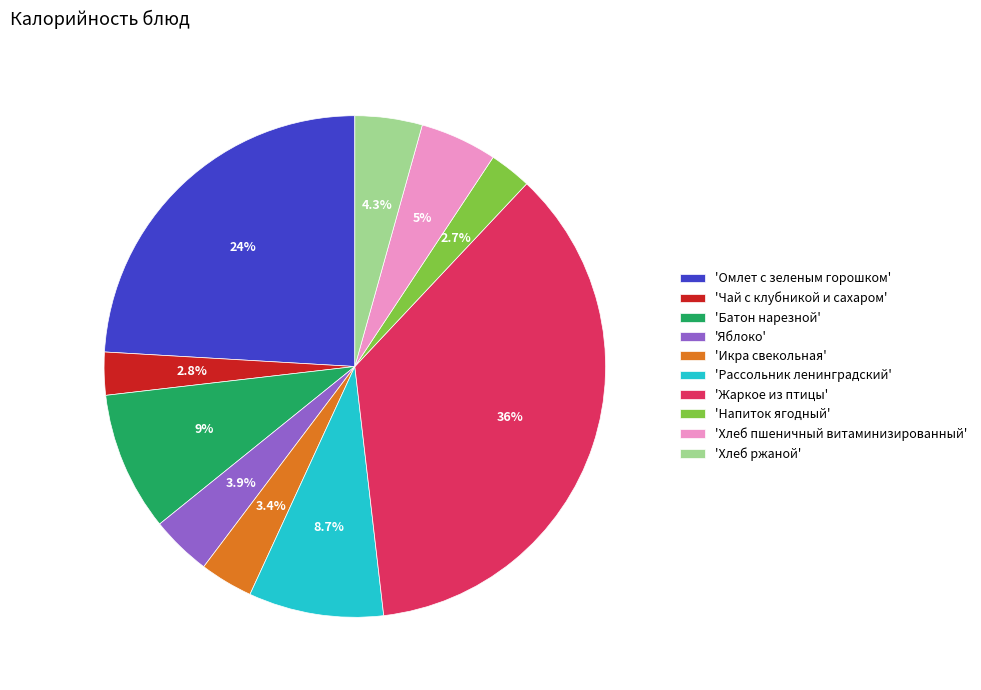

Does 'Омлет с зеленым горошком' account for over 50% of the chart?

No